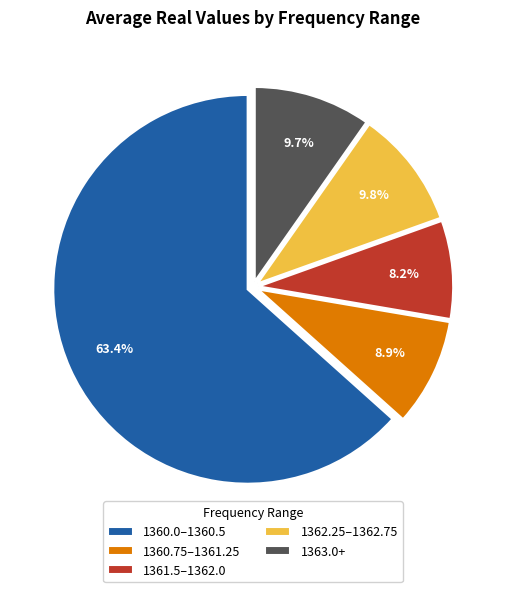

Which category has the smallest portion of the pie?

1361.5–1362.0